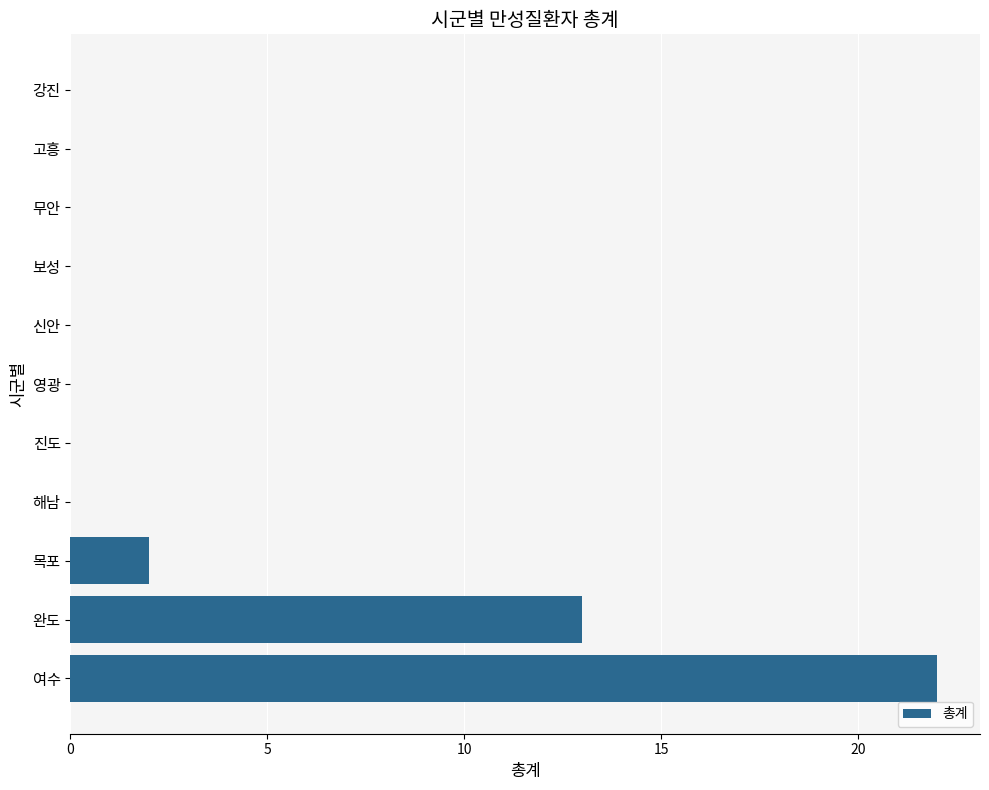

What is the sum of all values?

37